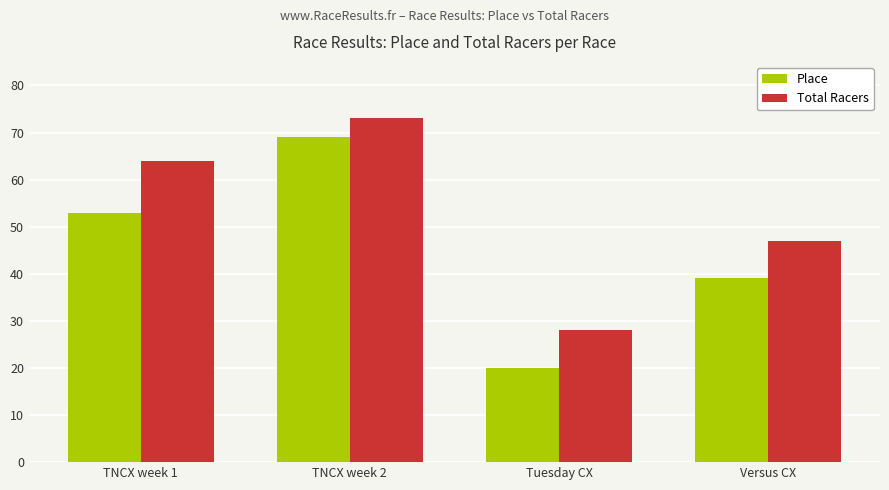

At how many categories does at least one series exceed 38?

3